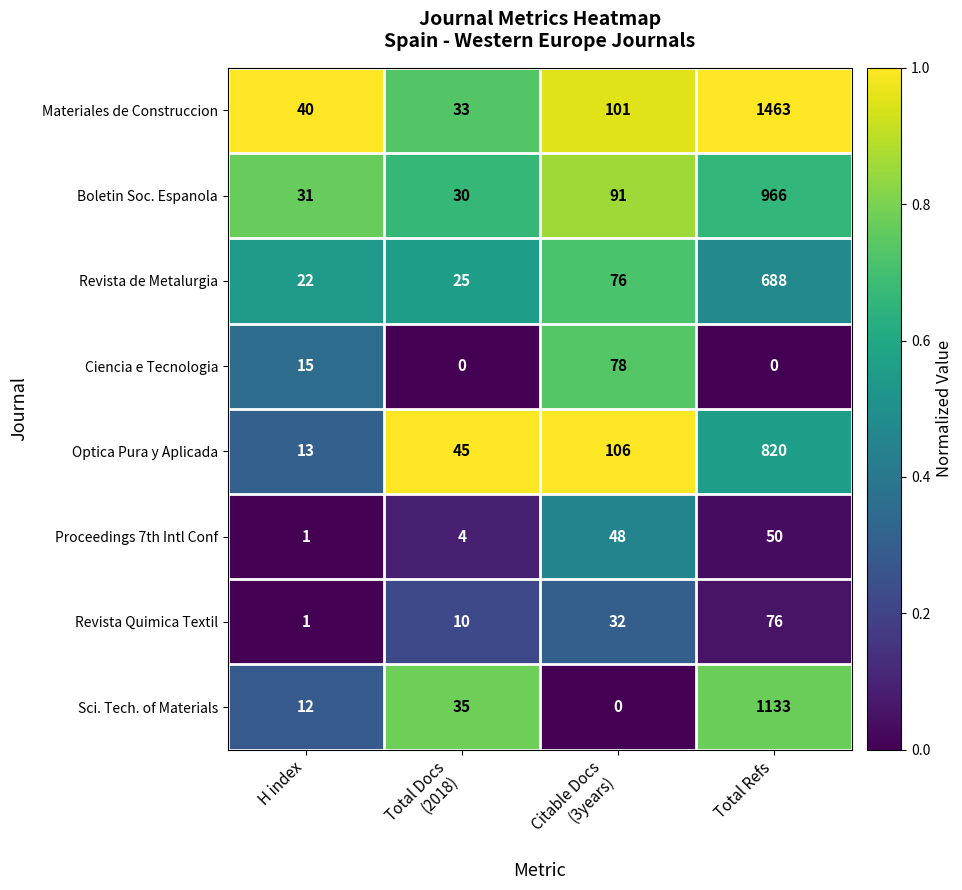

Which series changed the most between H index and Citable Docs
(3years)?

Optica Pura y Aplicada